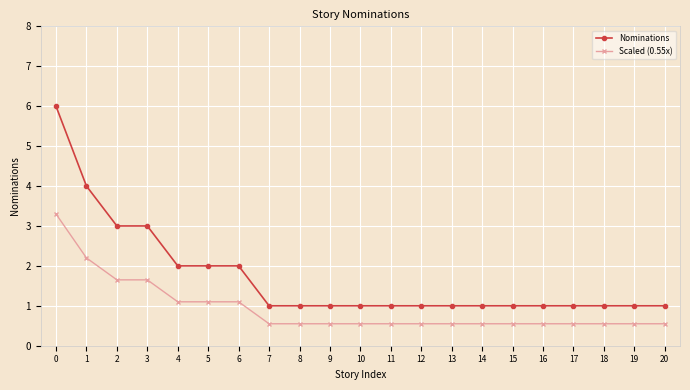

How many lines are shown in the chart?

2